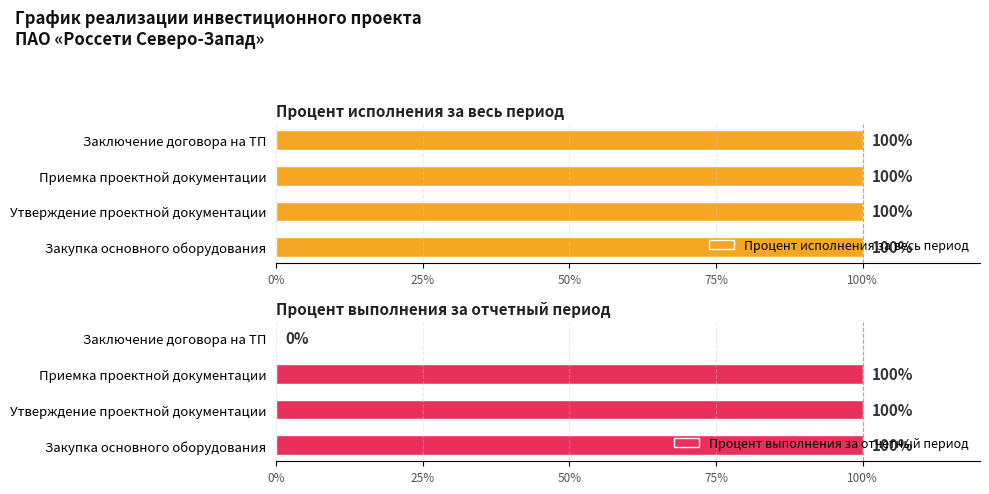

What is the maximum value for Процент выполнения за отчетный период?

100